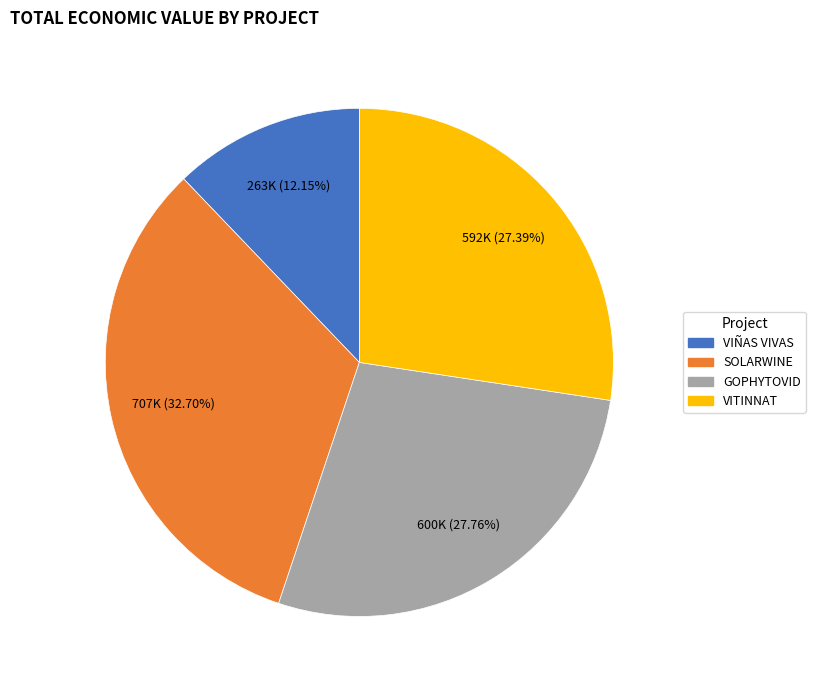

To the nearest percent, what is the combined percentage of GOPHYTOVID and VITINNAT?

55%